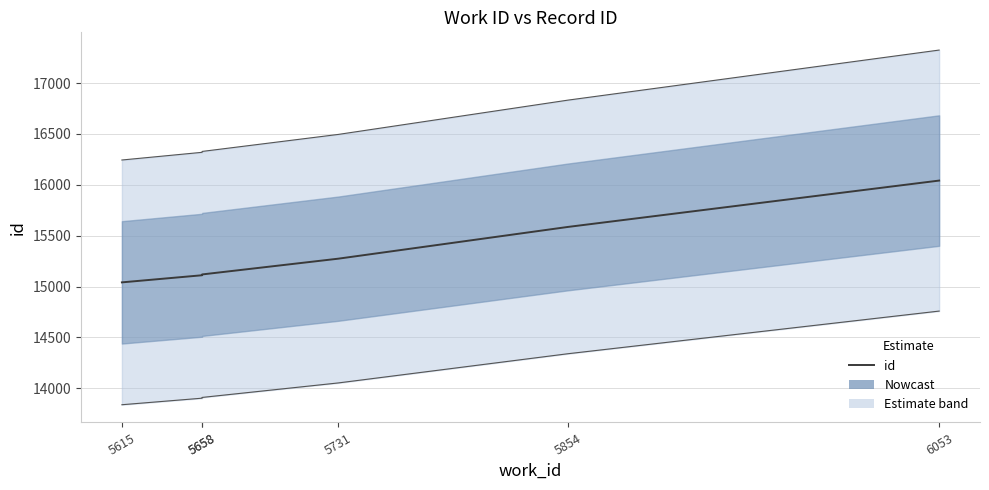

Is this an area chart (filled region under the line)?

No